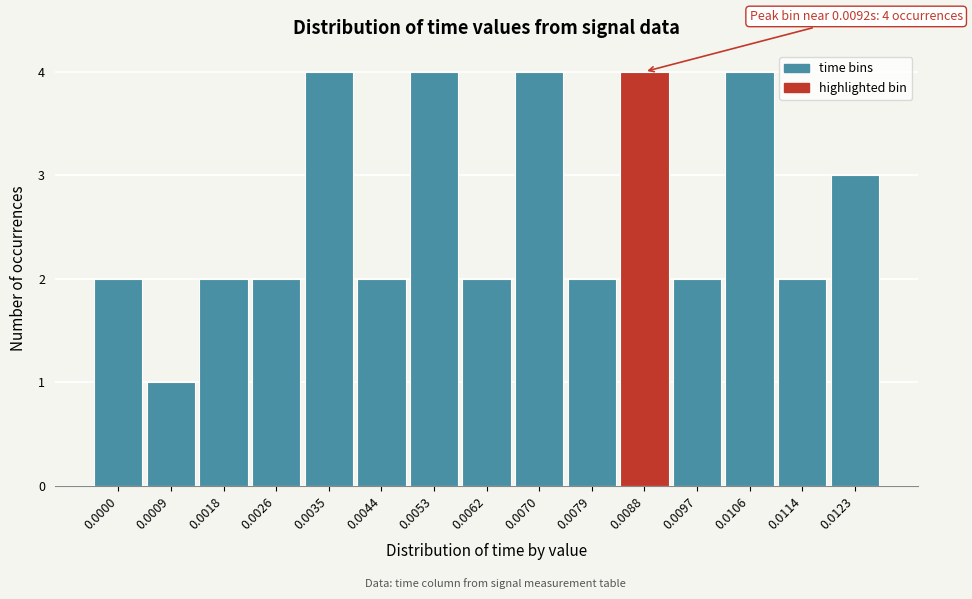

Reading left to right, transcribe all the data shown in this chart.

2	1	2	2	4	2	4	2	4	2	4	2	4	2	3